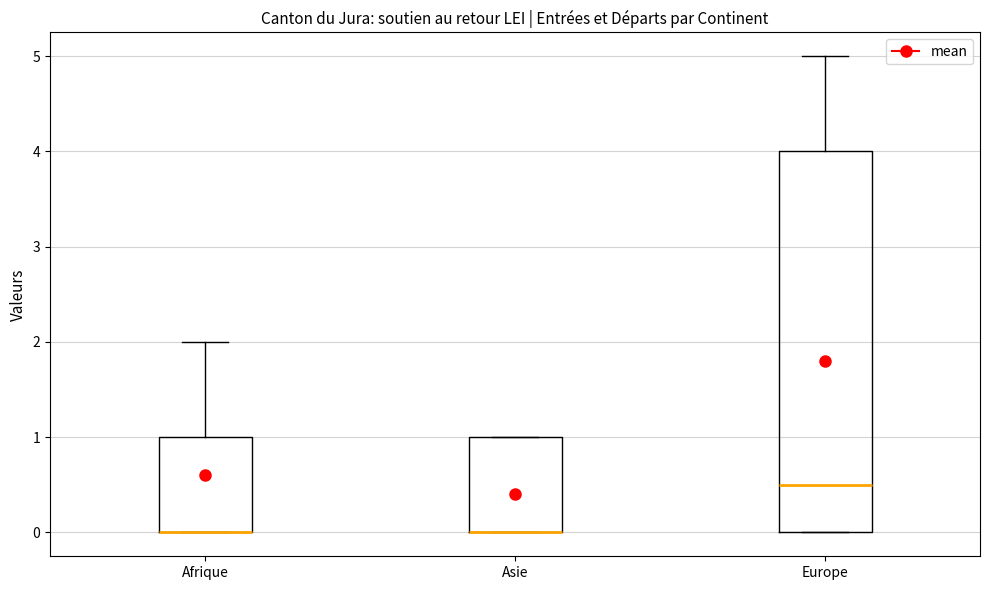

Comparing the boxes themselves (not the whiskers), which one is the tallest?

Europe